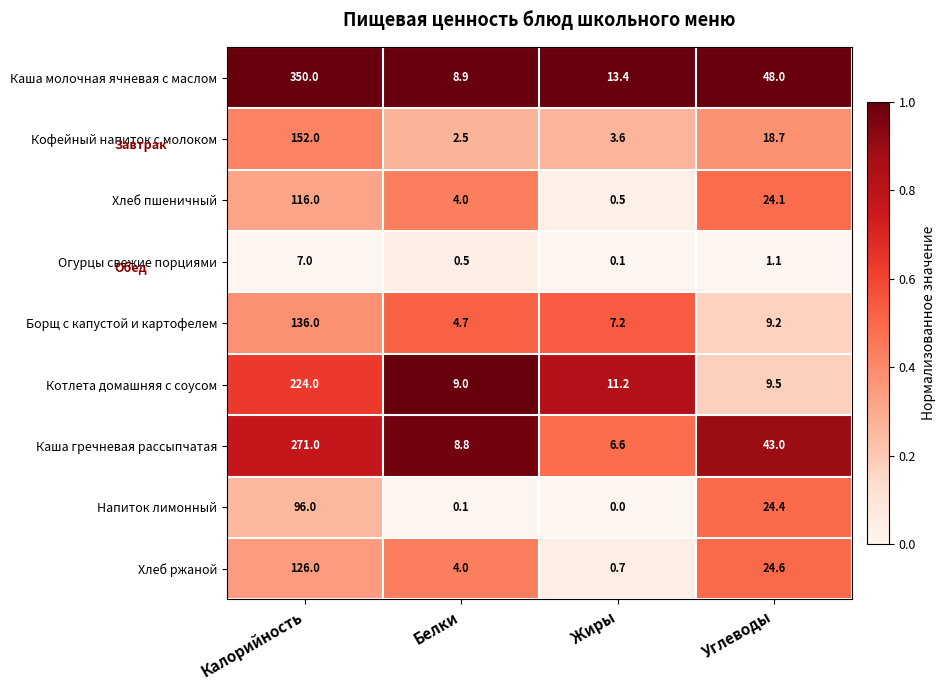

List the labels in order of Кофейный напиток с молоком value, largest first.

Калорийность, Углеводы, Жиры, Белки